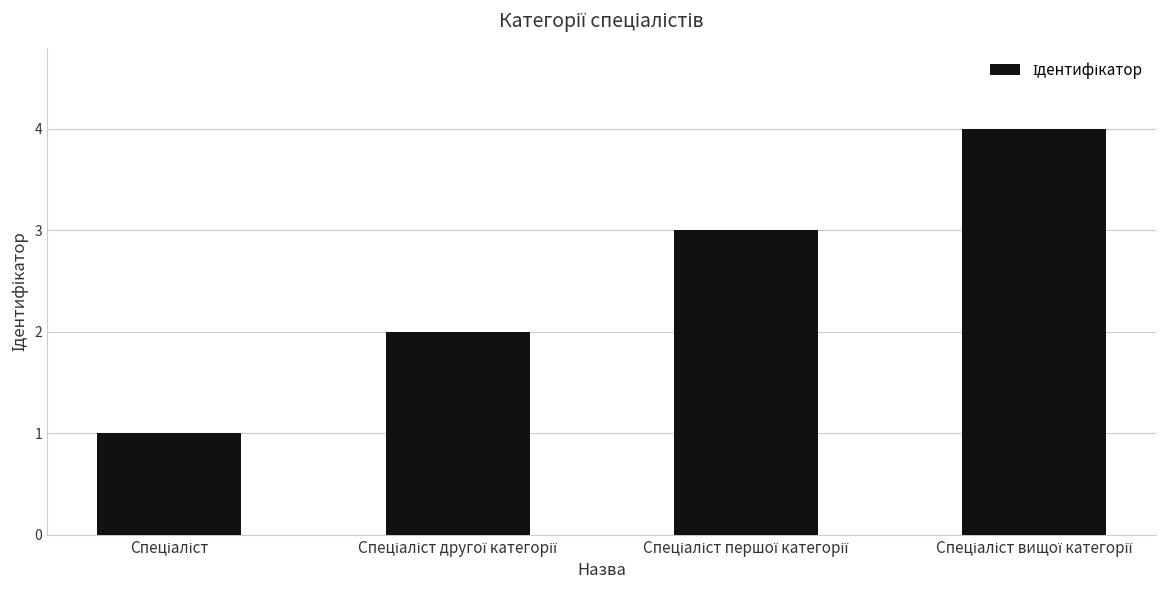

What is the maximum value shown in the chart?

4